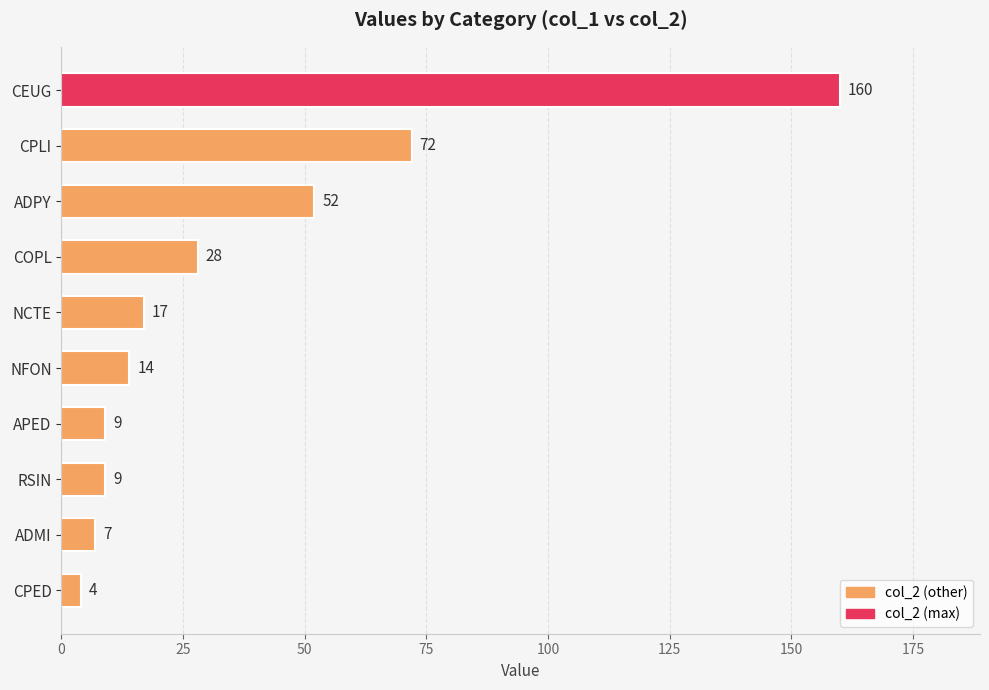

True or false: the data shows 85 at ADPY.

False